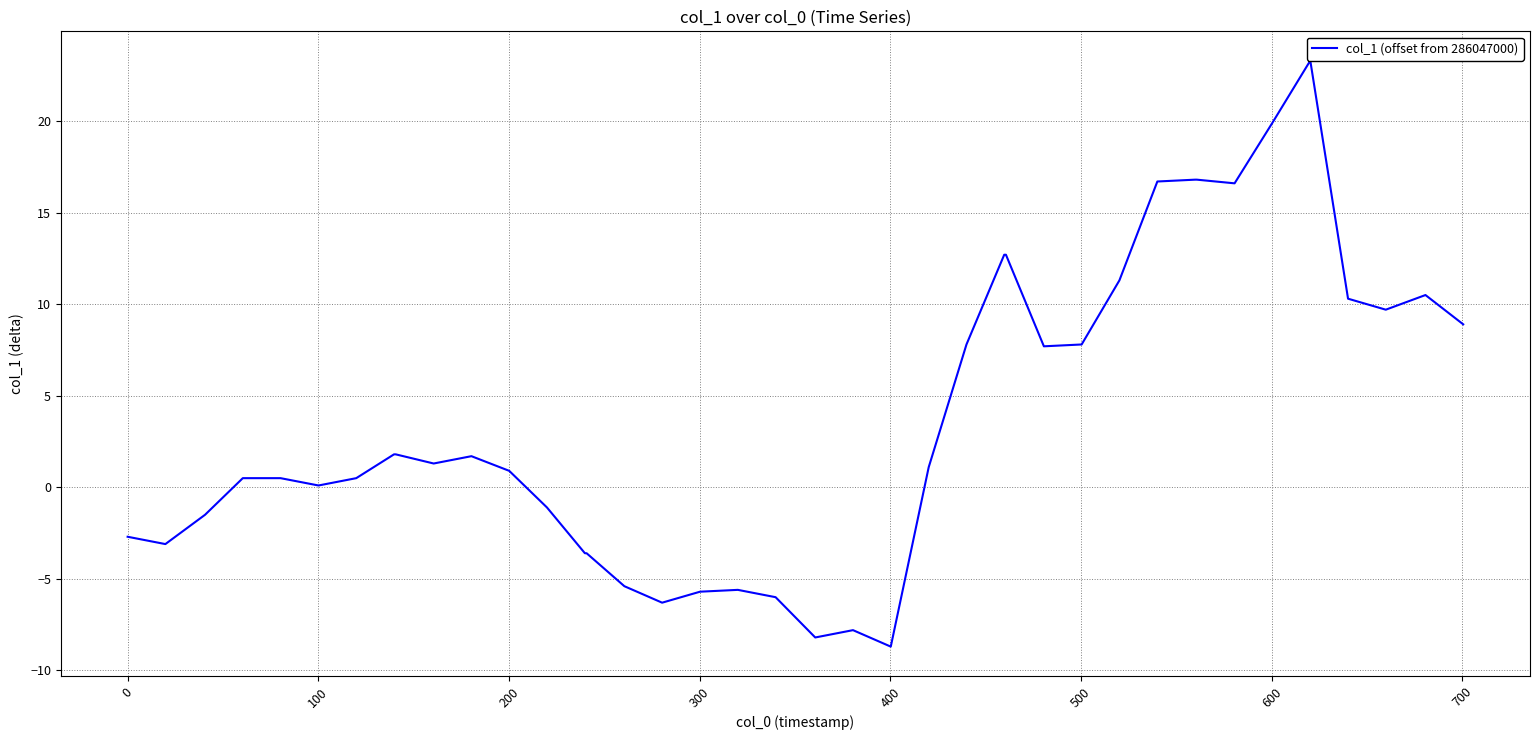

What is the maximum value shown in the chart?

23.3